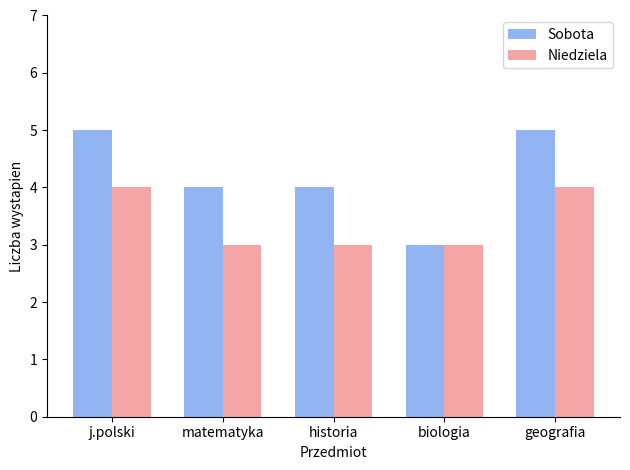

Rank the series at j.polski from highest to lowest value.

Sobota, Niedziela